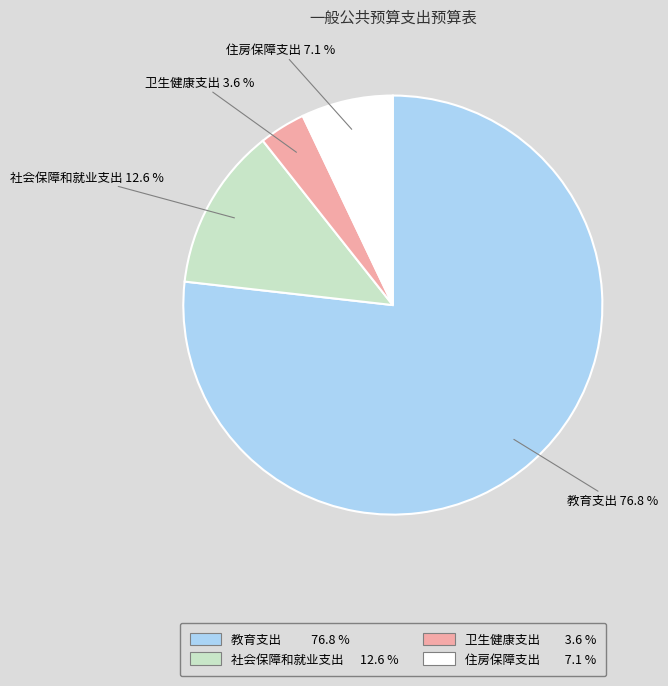

Does 教育支出 account for over 50% of the chart?

Yes